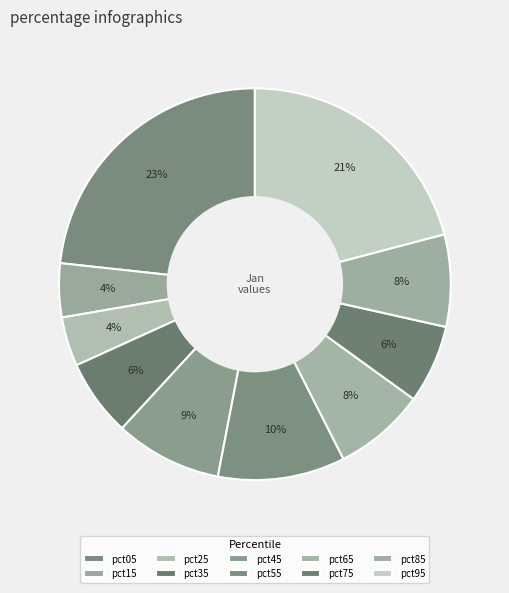

Count the number of slices in the pie.

10